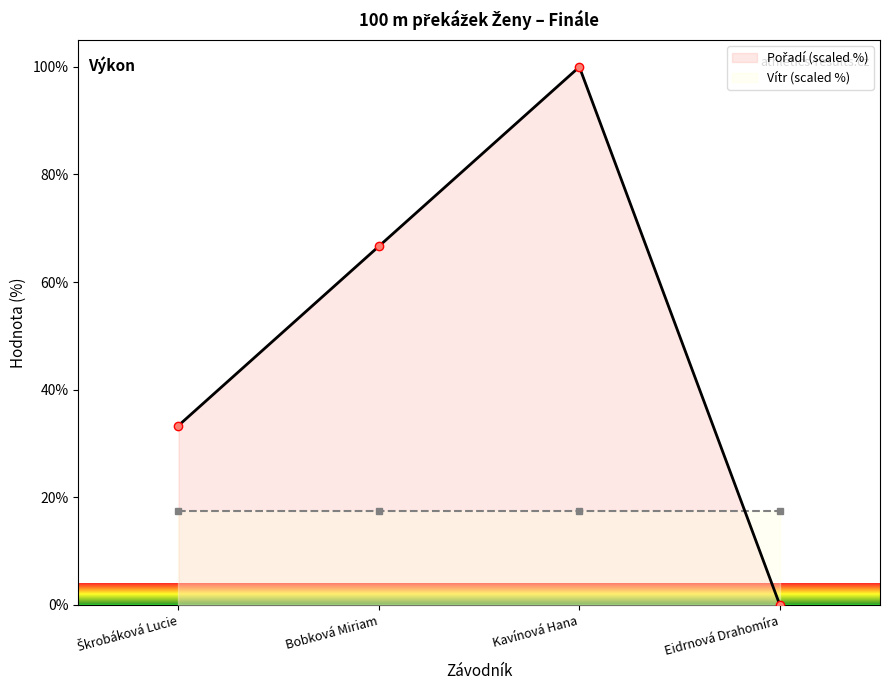

At Eidrnová Drahomíra, list the series in order from largest to smallest.

Vítr (scaled %), Pořadí (scaled %)